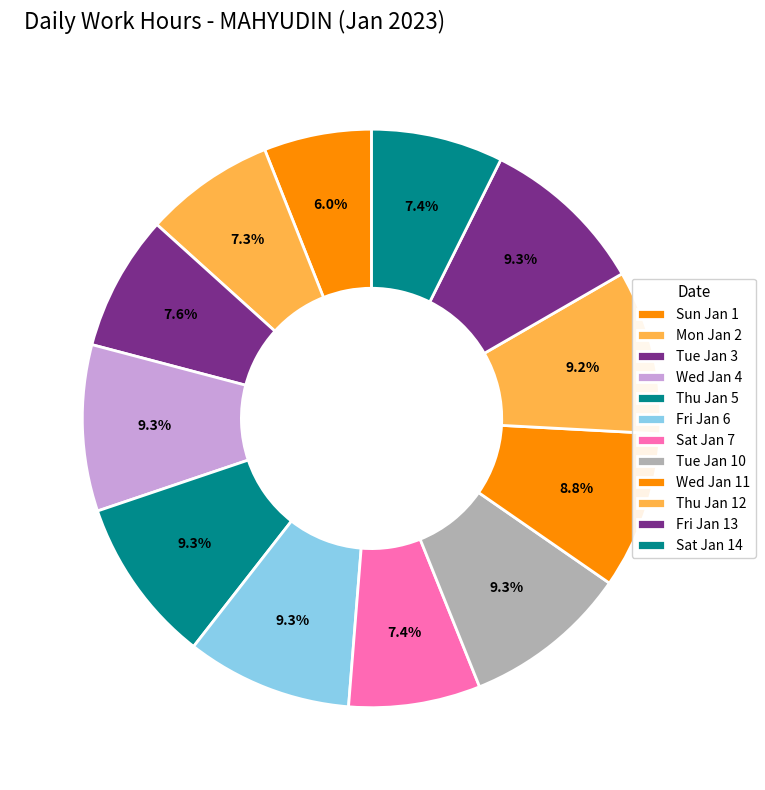

Count the number of slices in the pie.

12